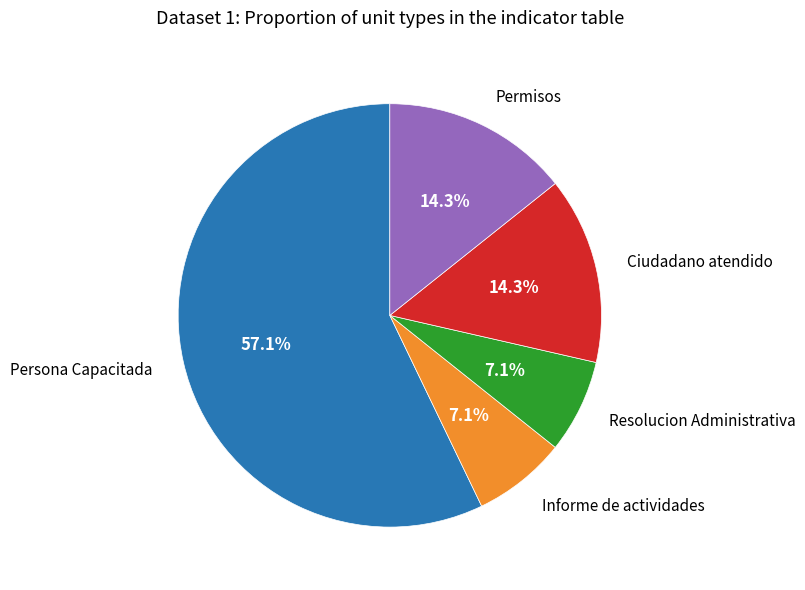

Does any single category account for the majority?

Yes